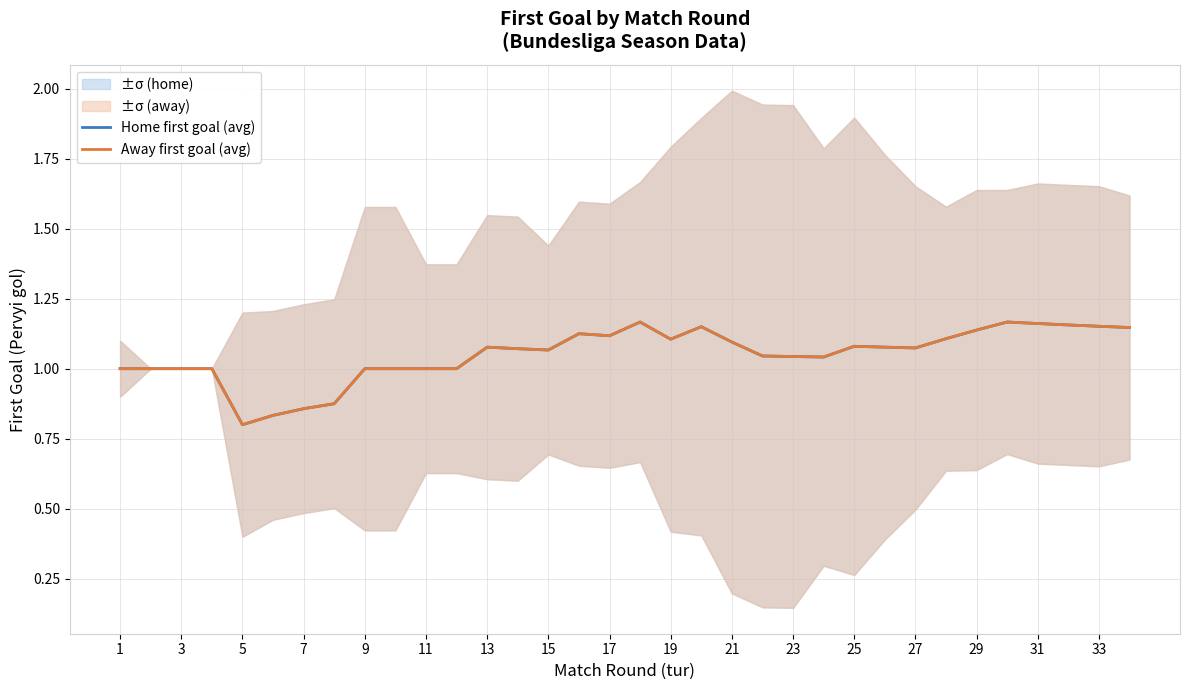

At how many categories does at least one series exceed 0?

34